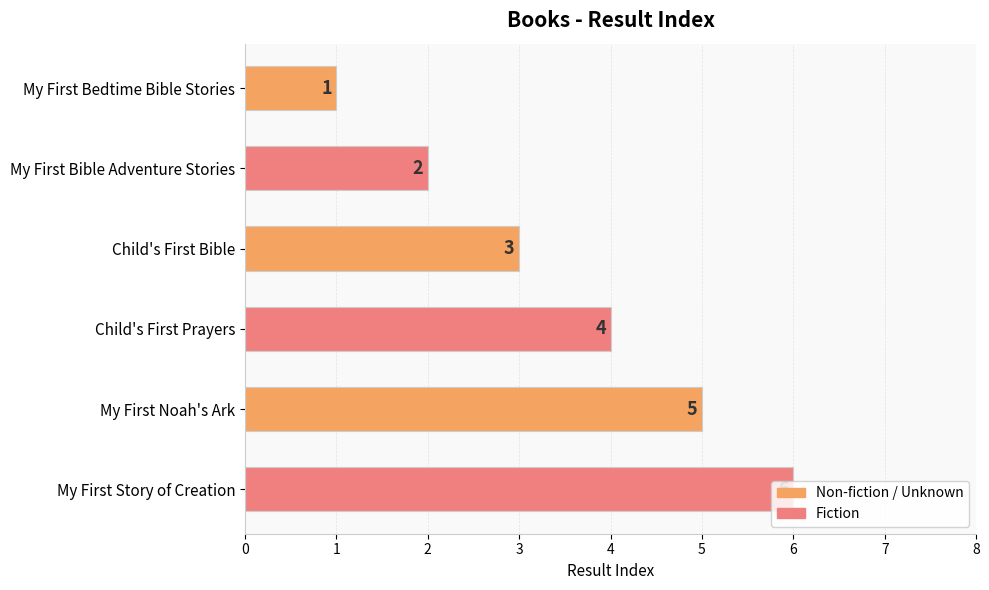

True or false: the data shows 3 at Child's First Bible.

True